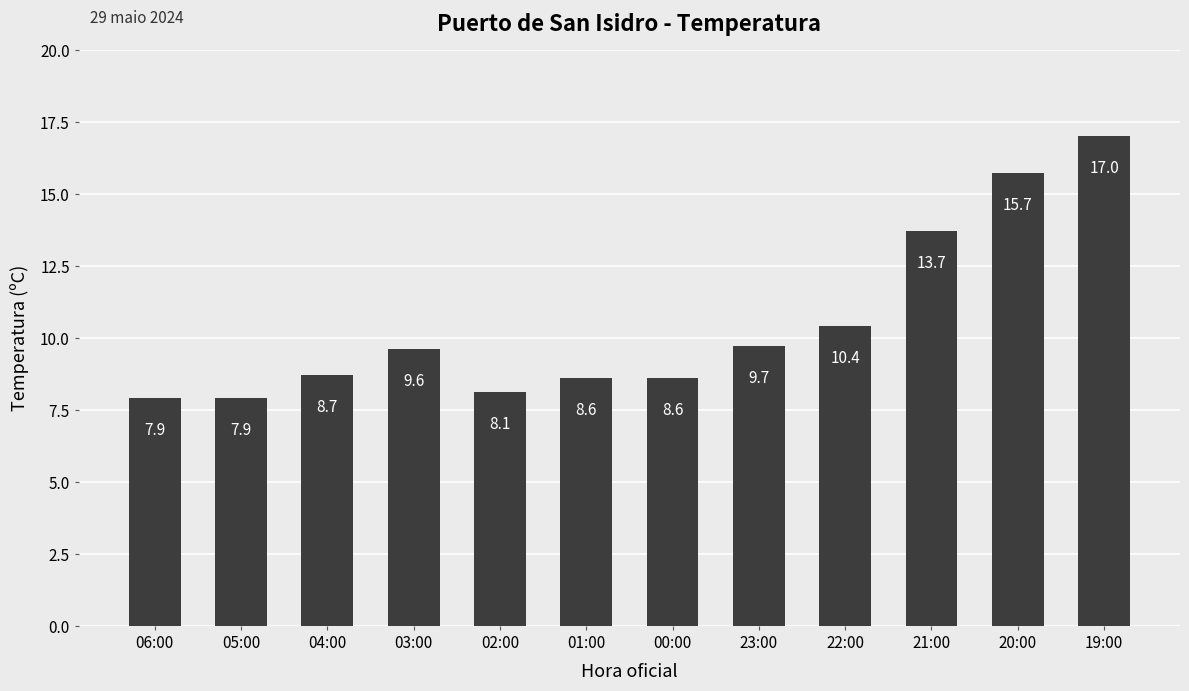

Which has a higher value, 04:00 or 19:00?

19:00